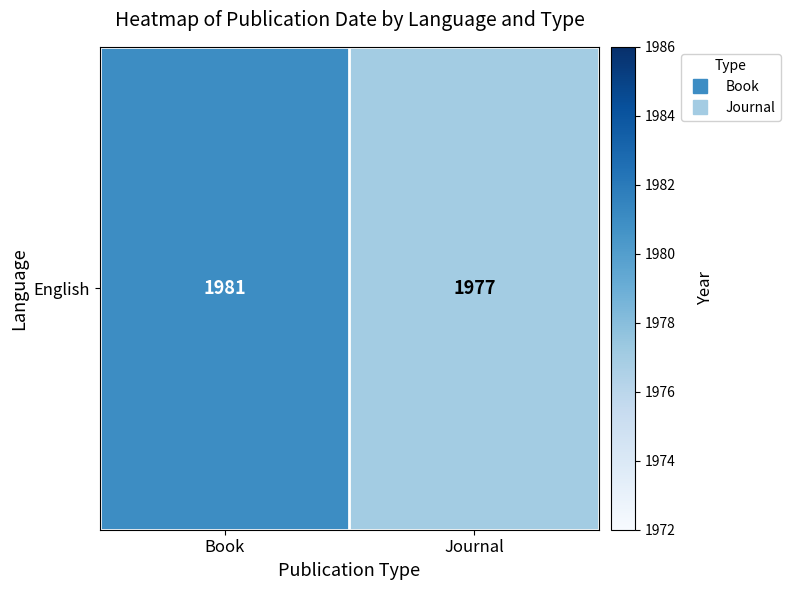

How many values are between 1977 and 1981?

2